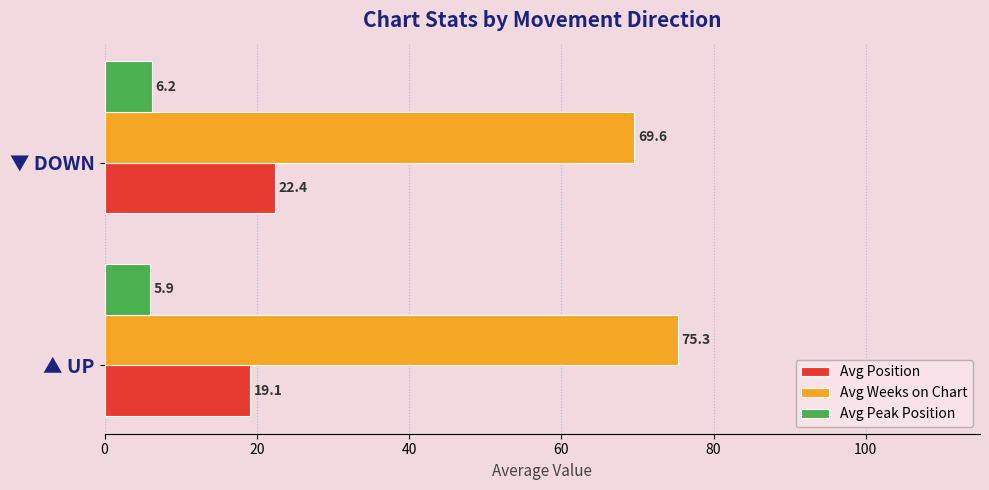

The Avg Peak Position series shows 6.2 at ▼ DOWN. True or false?

True